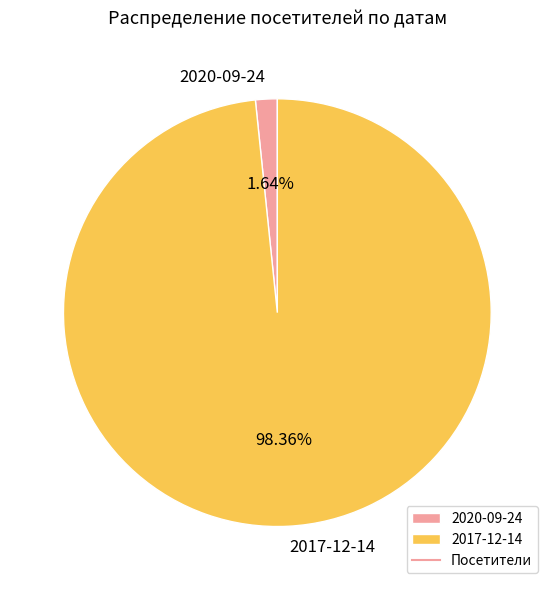

Count the number of slices in the pie.

2